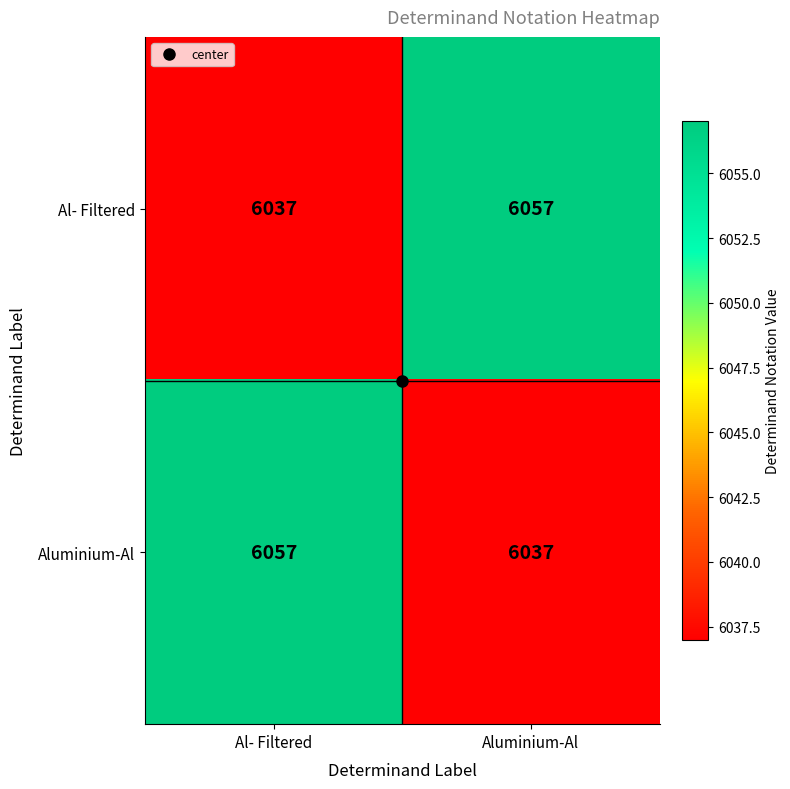

At which label does Aluminium-Al reach its minimum?

Aluminium-Al